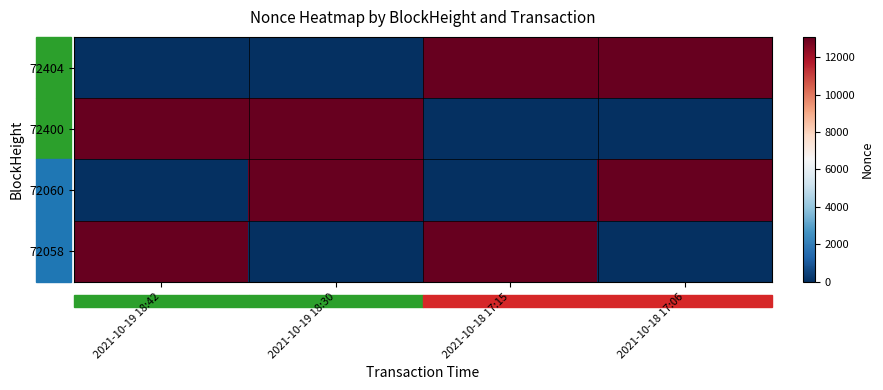

Which series has the largest total across all categories?

72404